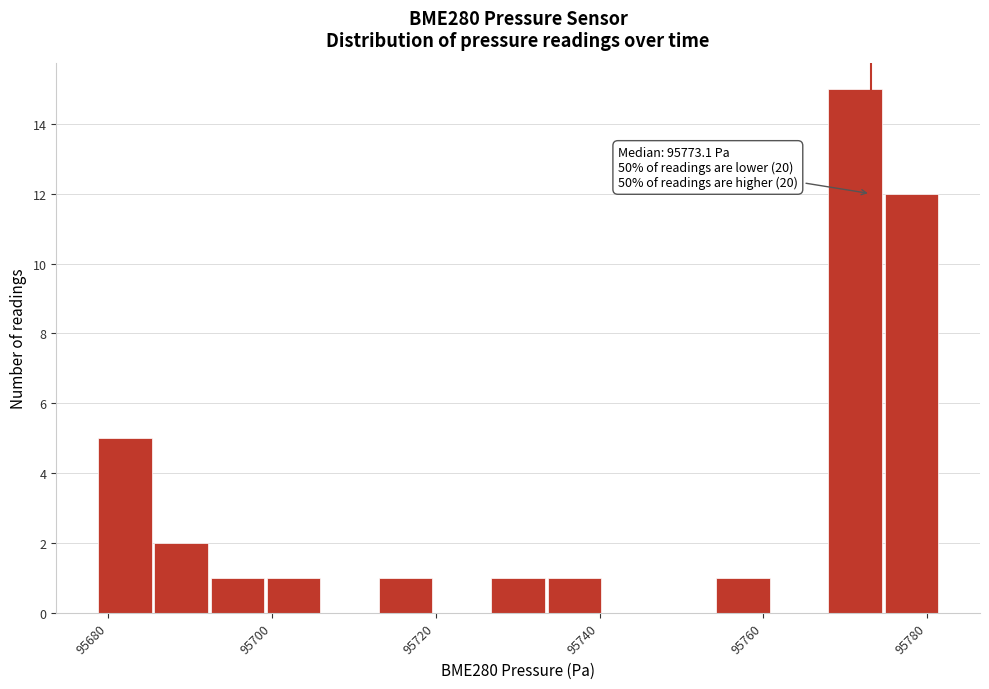

Around what value on the x-axis is the tallest bar? Give the approximate position of its centre, as read against the axis.

95772